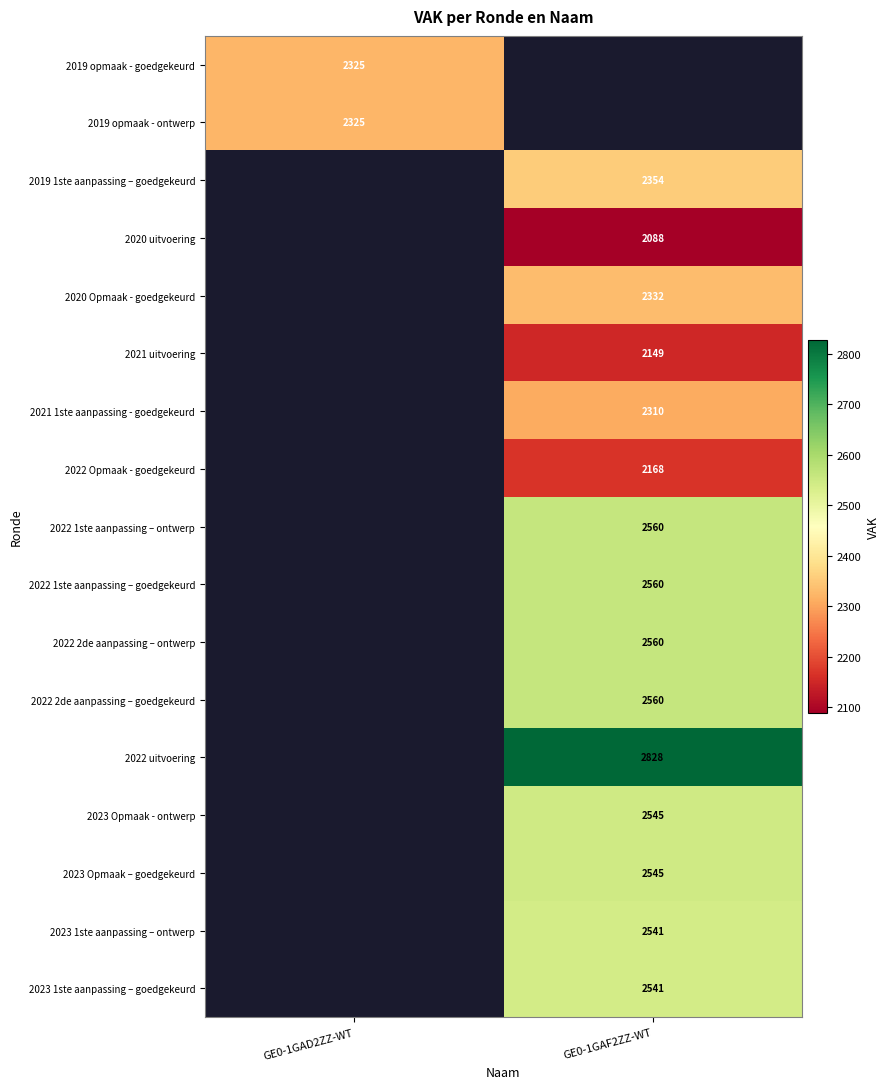

The value of 2021 uitvoering at GE0-1GAF2ZZ-WT is 3788. True or false?

False